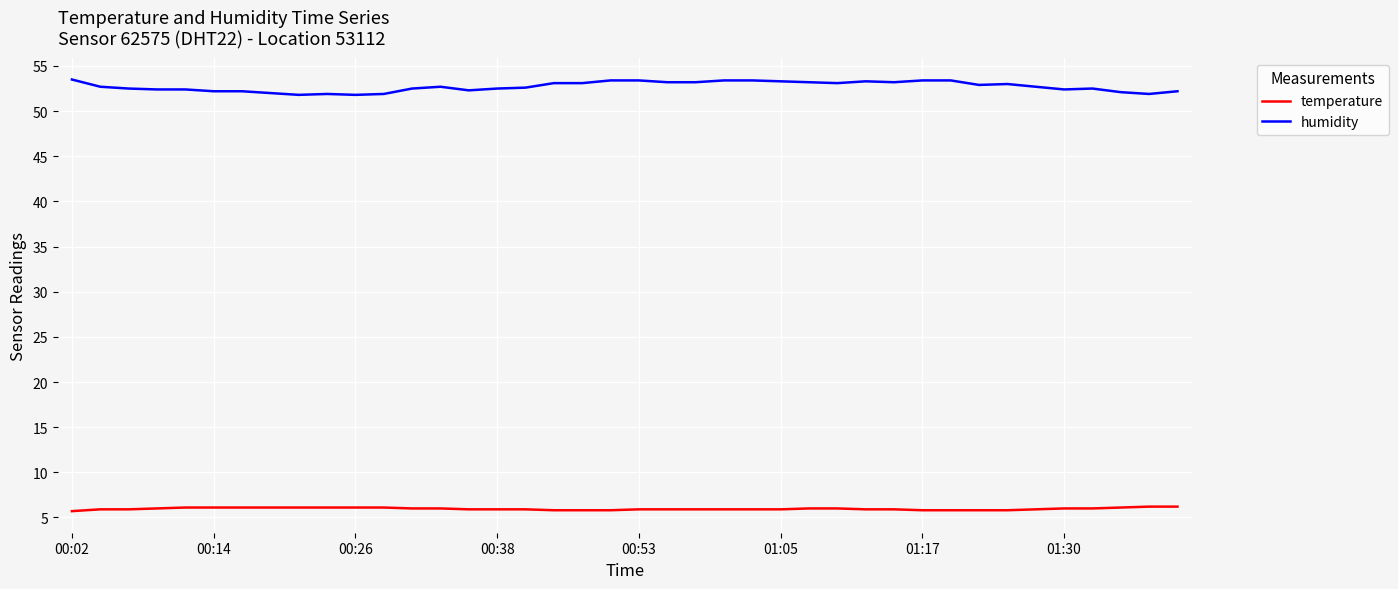

True or false: temperature and humidity intersect in this chart.

False